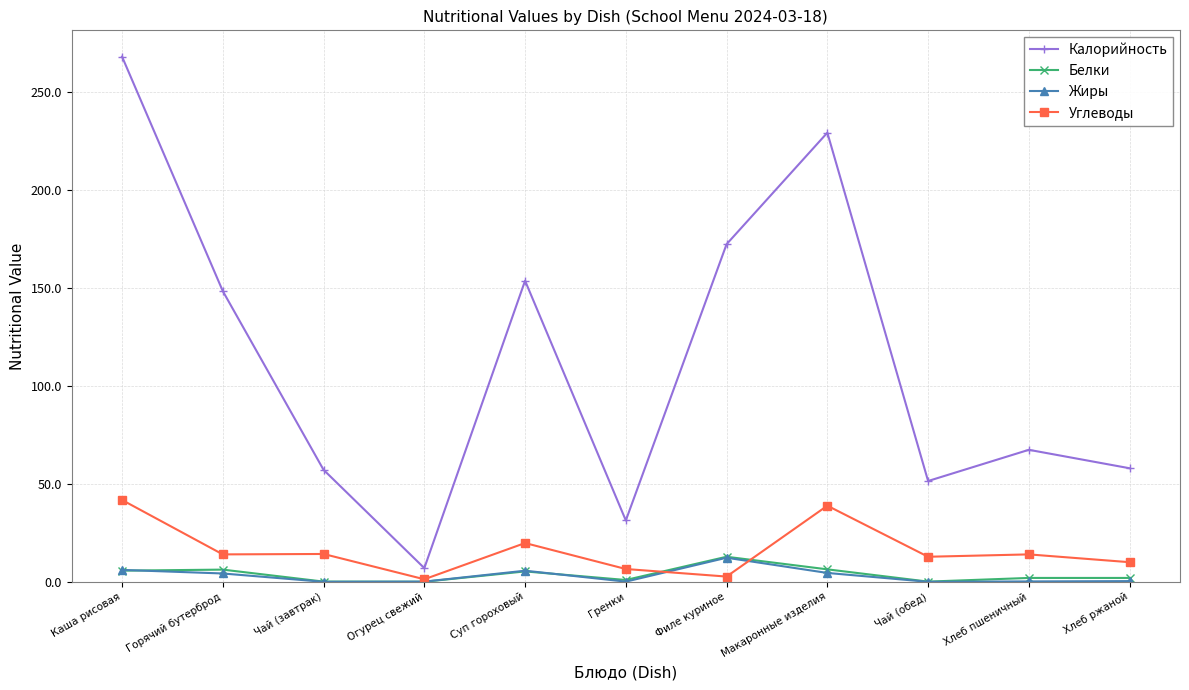

True or false: Калорийность has more than 0 points higher than both neighbors.

True